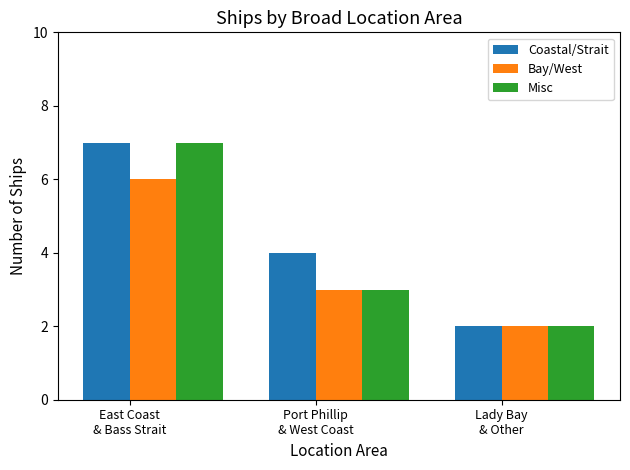

What is the approximate value of Bay/West at East Coast
& Bass Strait?

6